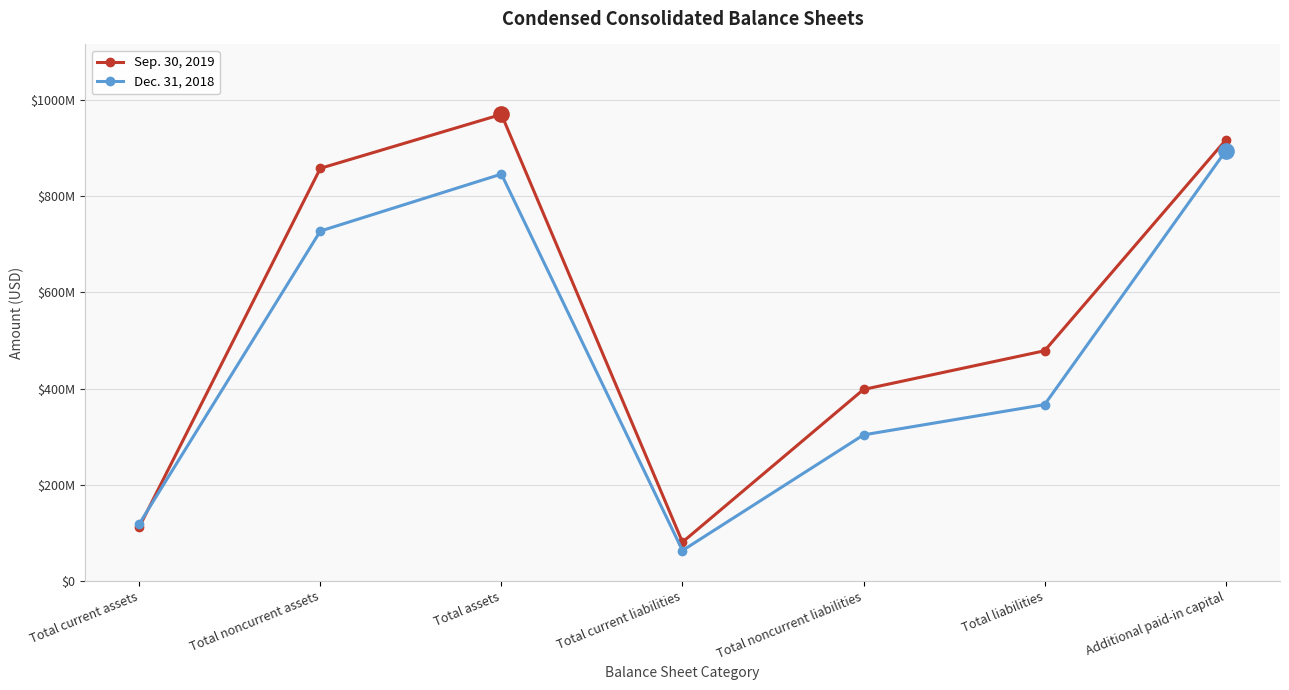

What are all the series names shown in the legend?

Sep. 30, 2019, Dec. 31, 2018